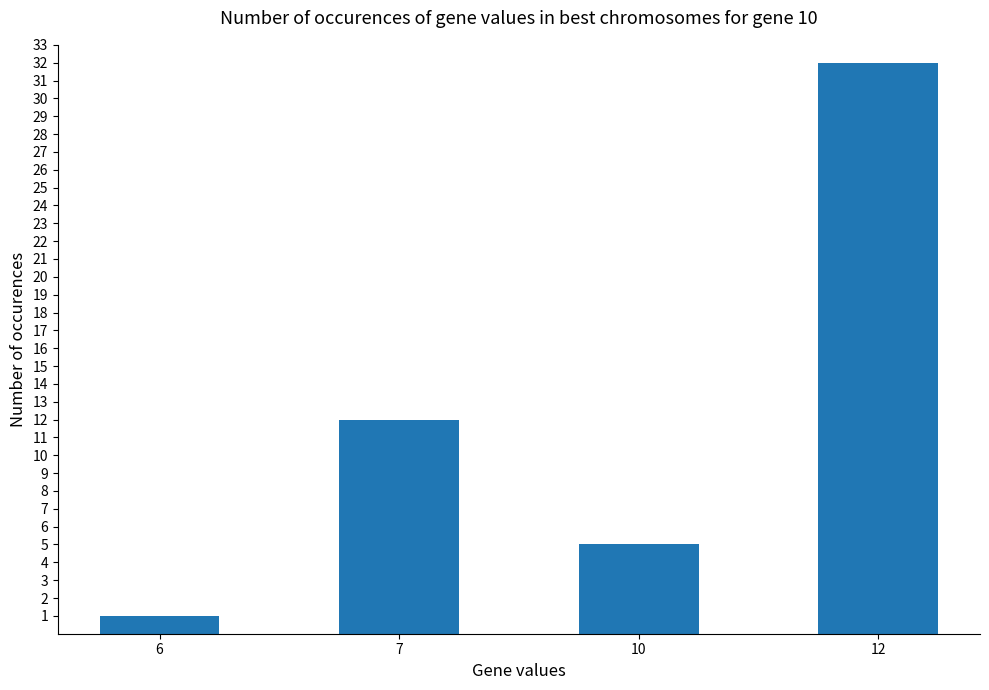

What is the maximum value shown in the chart?

32